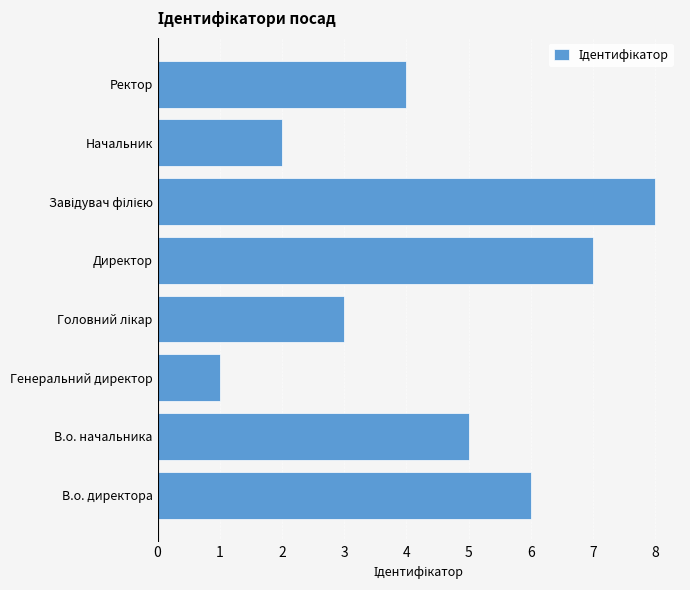

Between В.о. начальника and Генеральний директор, which is larger?

В.о. начальника